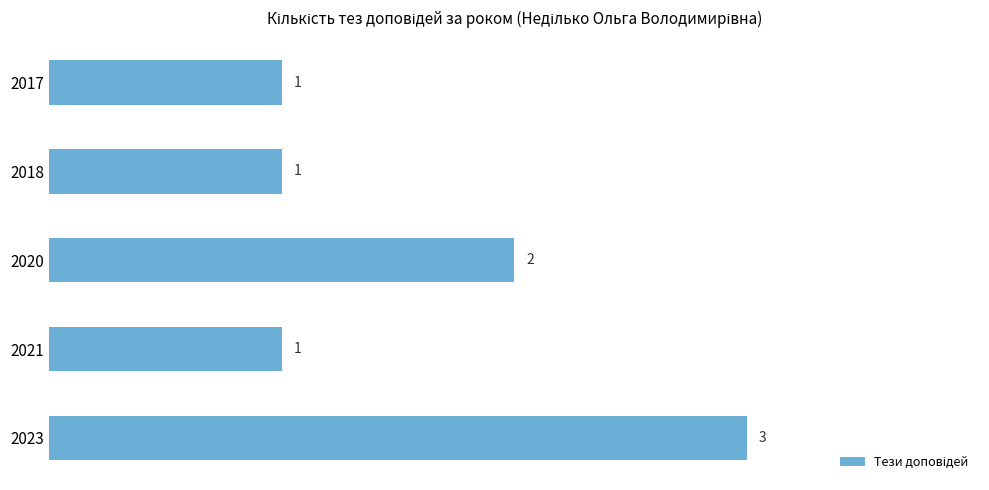

Which has a higher value, 2023 or 2021?

2023